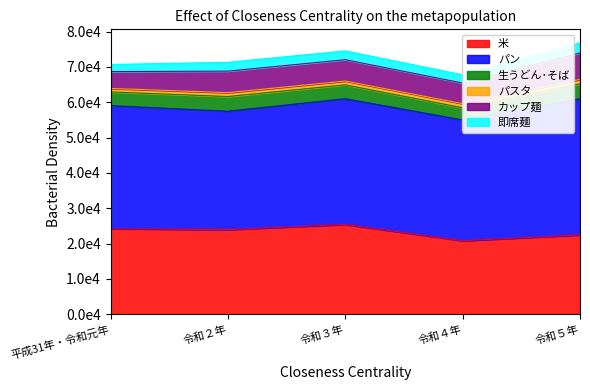

Where is the first local minimum for カップ麺?

令和４年